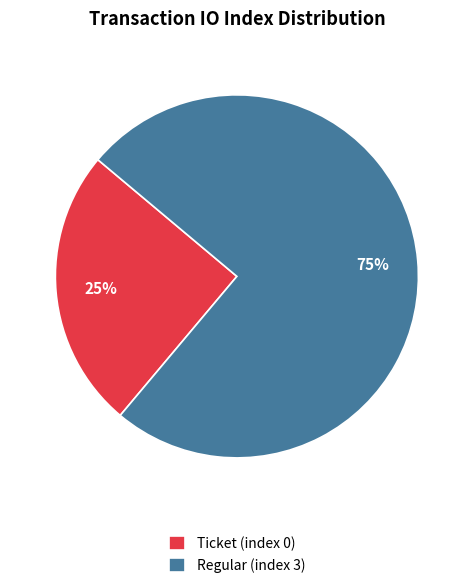

Which slice is the largest?

Regular (index 3)